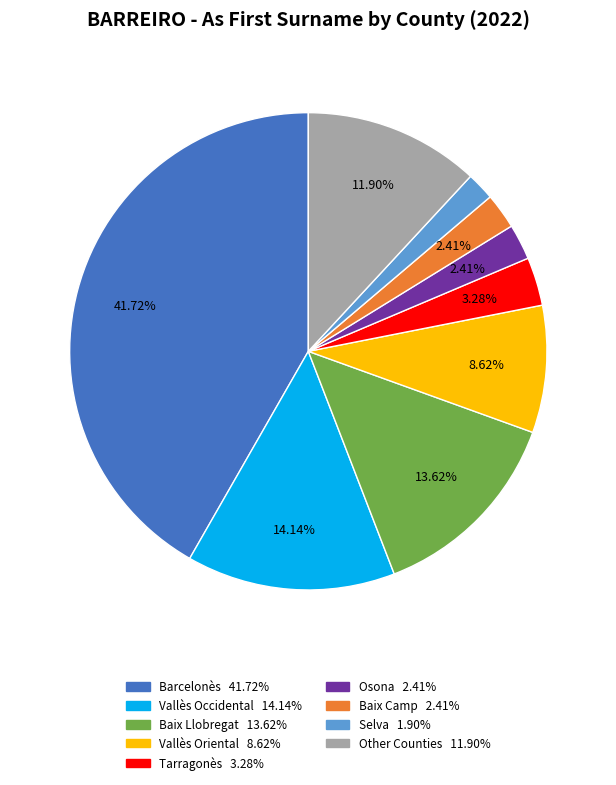

To the nearest percent, what is the average slice percentage?

11%